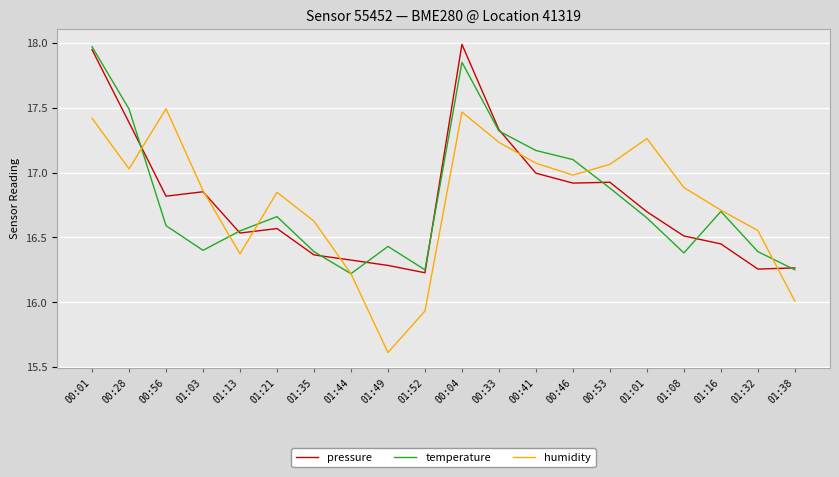

Where is the first local minimum for pressure?

00:56